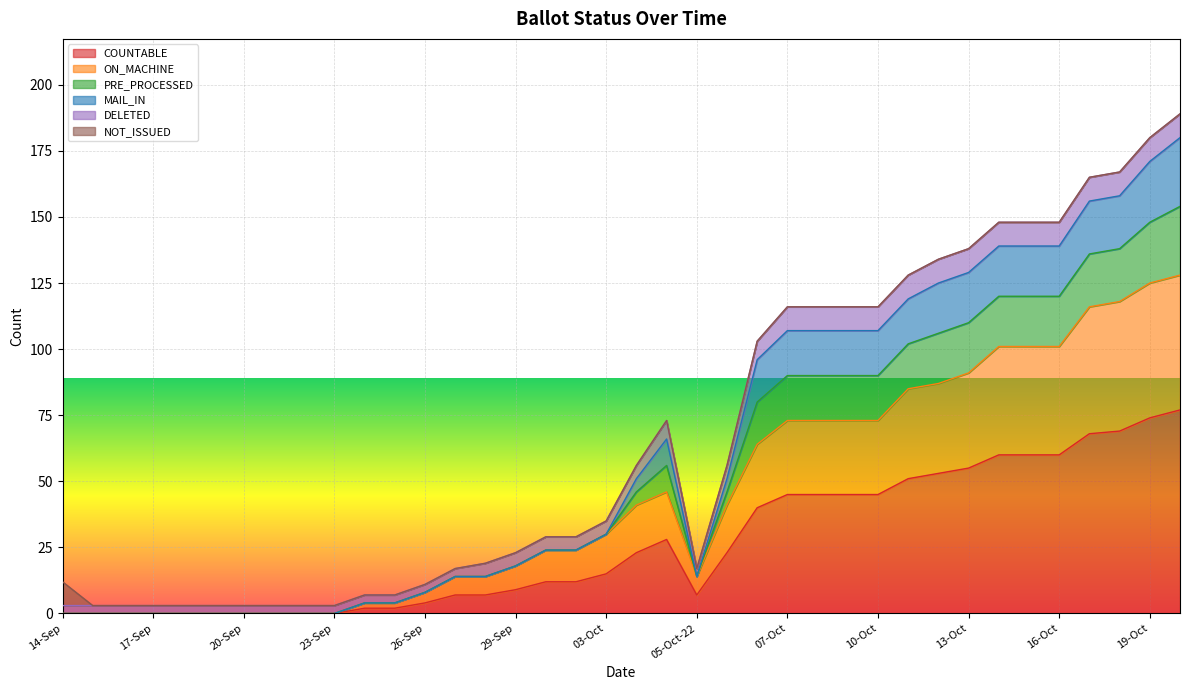

Where is the first local minimum for COUNTABLE?

05-Oct-22